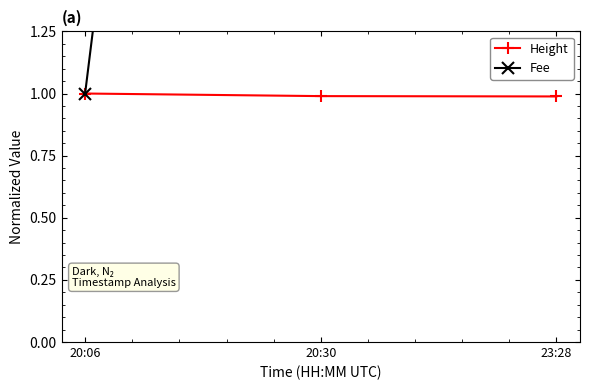

What is the label of the 2nd point from the left?

20:30